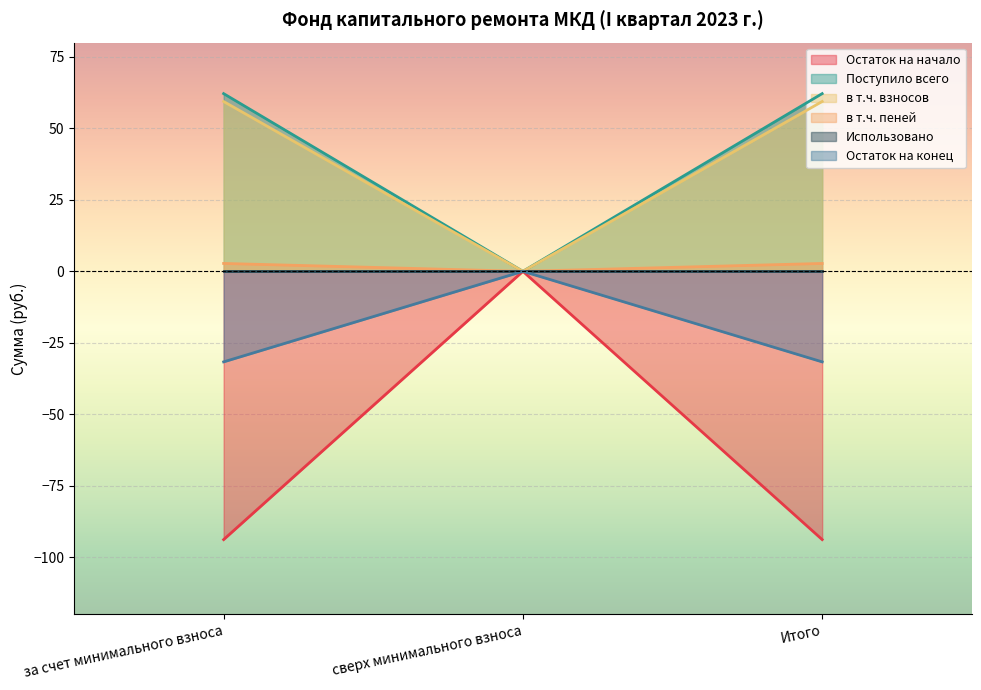

Where does the в т.ч. пеней series first go above 59?

за счет минимального взноса